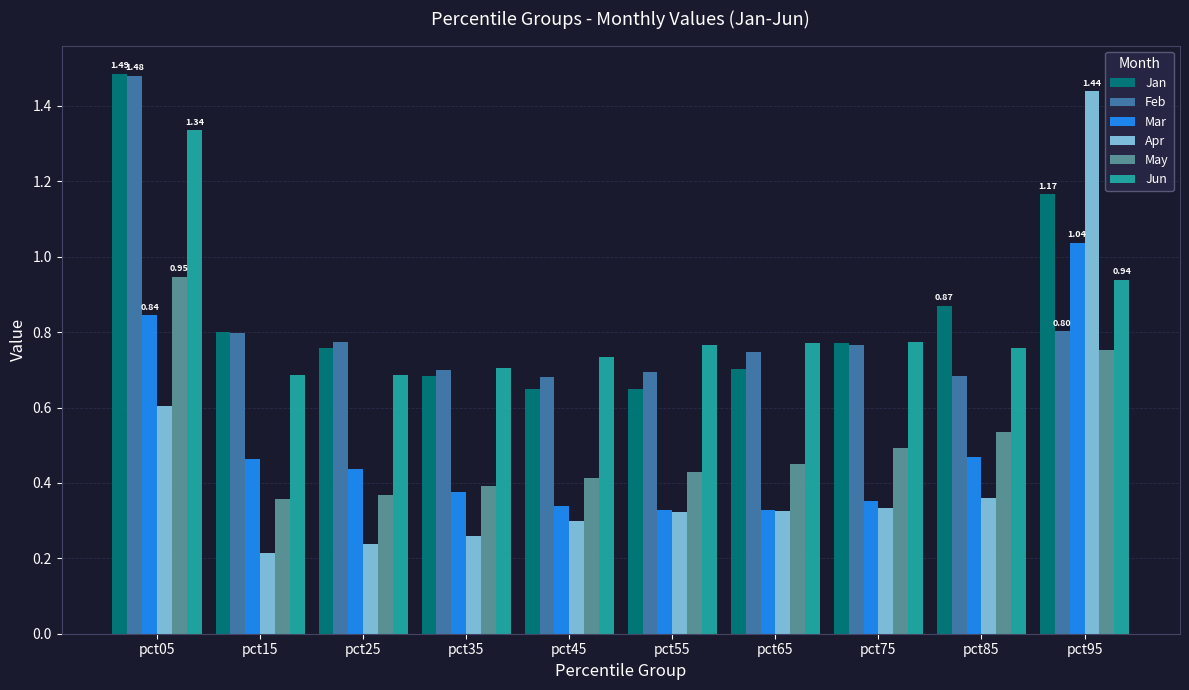

What is the sum of all Jun values?

8.2